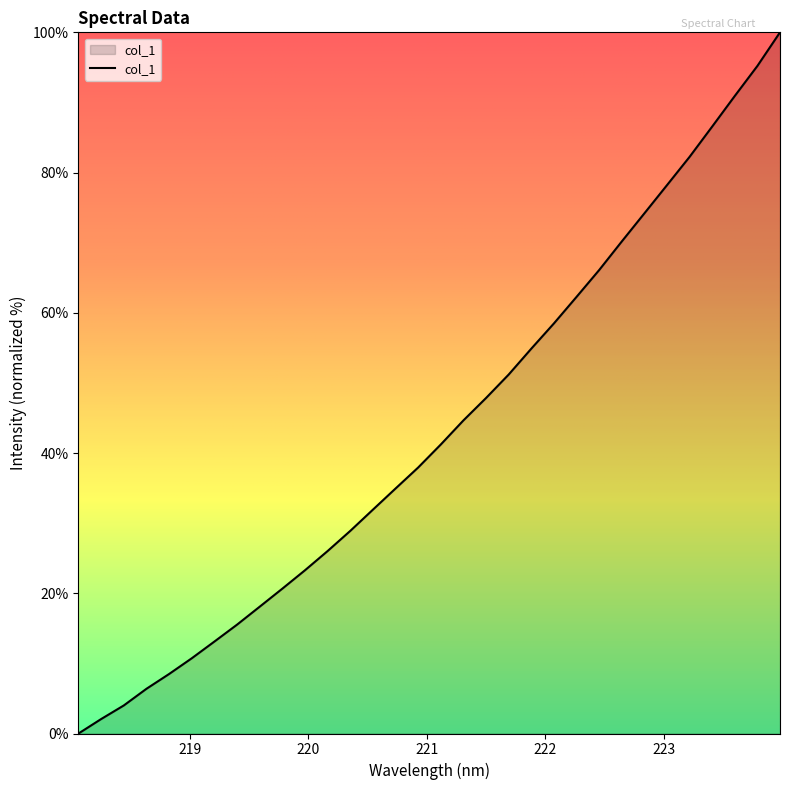

What is the difference between the maximum and minimum values?

100.0